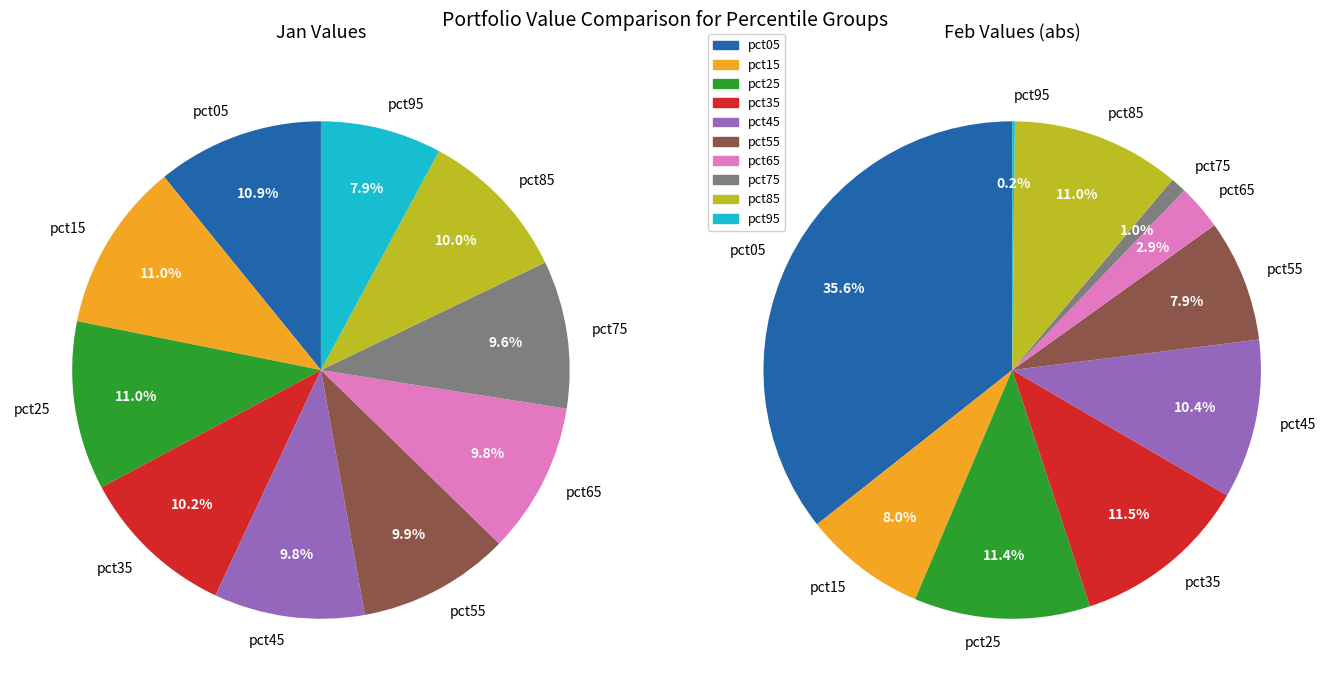

To the nearest percent, what percentage of the pie is feb_values?

8%